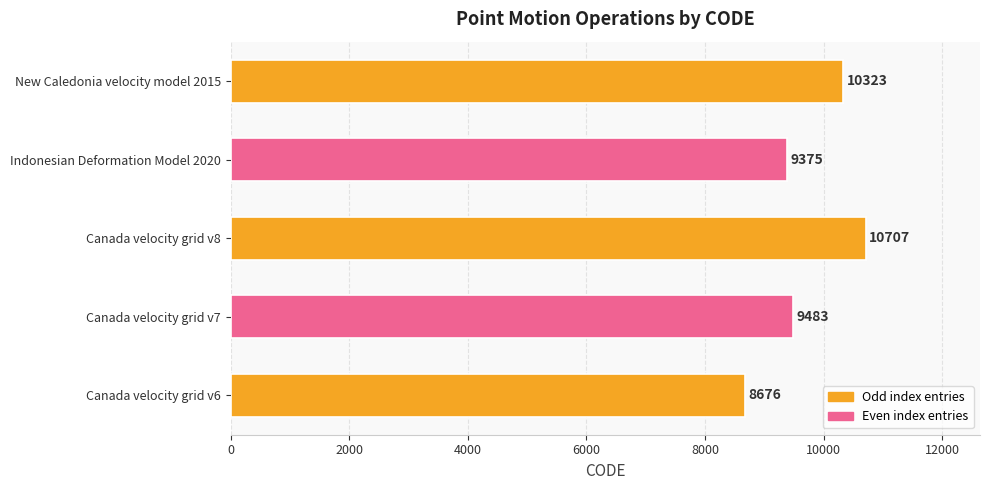

Reading top to bottom, transcribe all the data shown in this chart.

10323	9375	10707	9483	8676